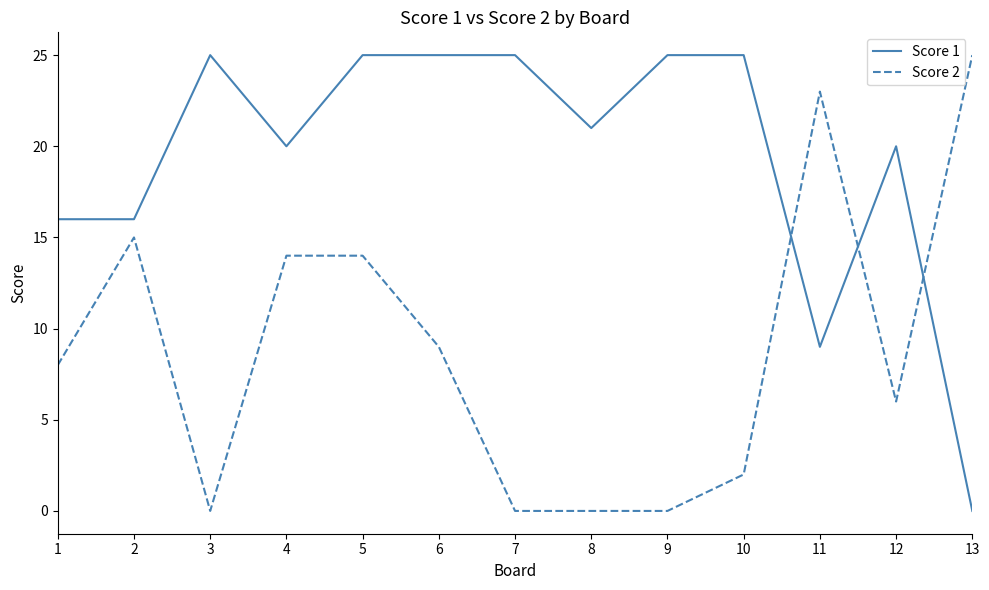

Reading left to right, transcribe all the data shown in this chart.

Score 1: 1=16	2=16	3=25	4=20	5=25	6=25	7=25	8=21	9=25	10=25	11=9	12=20	13=0
Score 2: 1=8	2=15	3=0	4=14	5=14	6=9	7=0	8=0	9=0	10=2	11=23	12=6	13=25